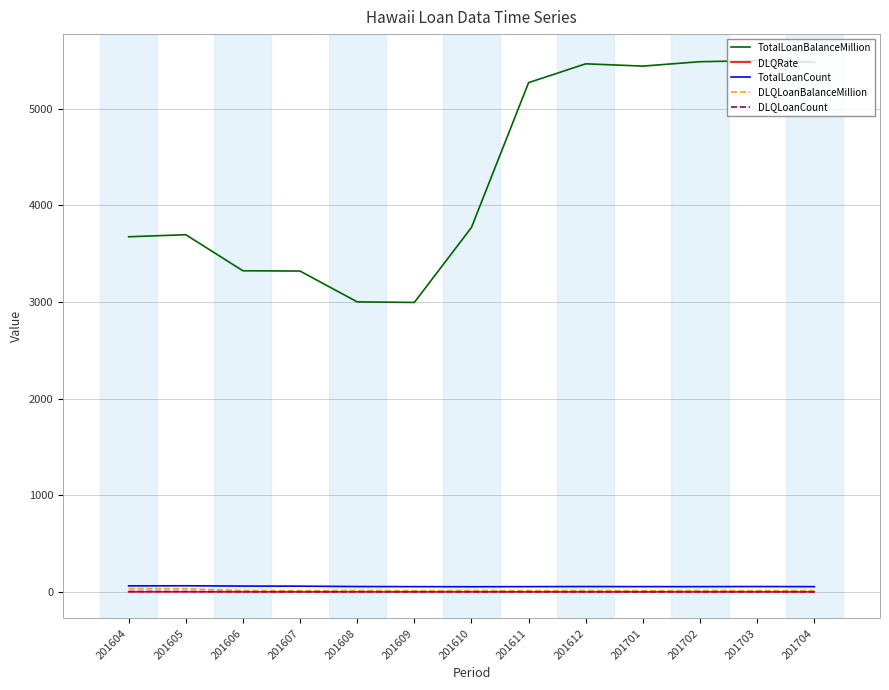

True or false: TotalLoanBalanceMillion and DLQLoanCount intersect in this chart.

False